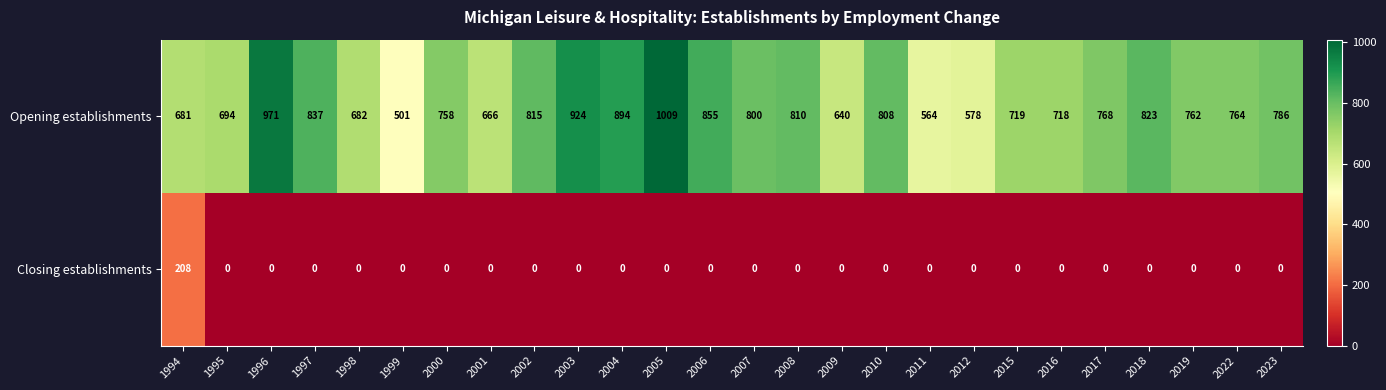

At which label does Opening establishments reach its minimum?

1999